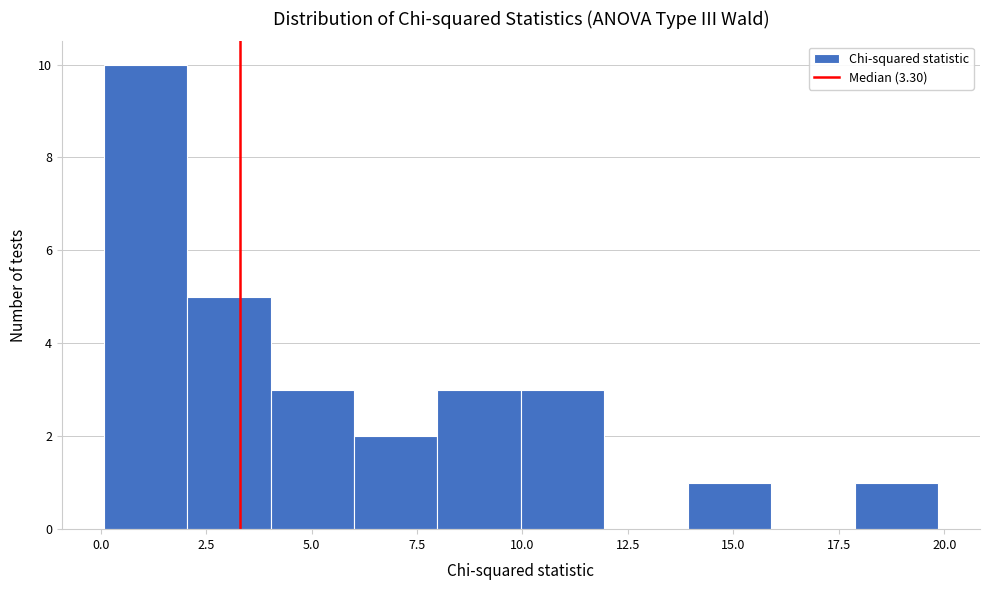

Around what value on the x-axis is the tallest bar? Give the approximate position of its centre, as read against the axis.

1.0